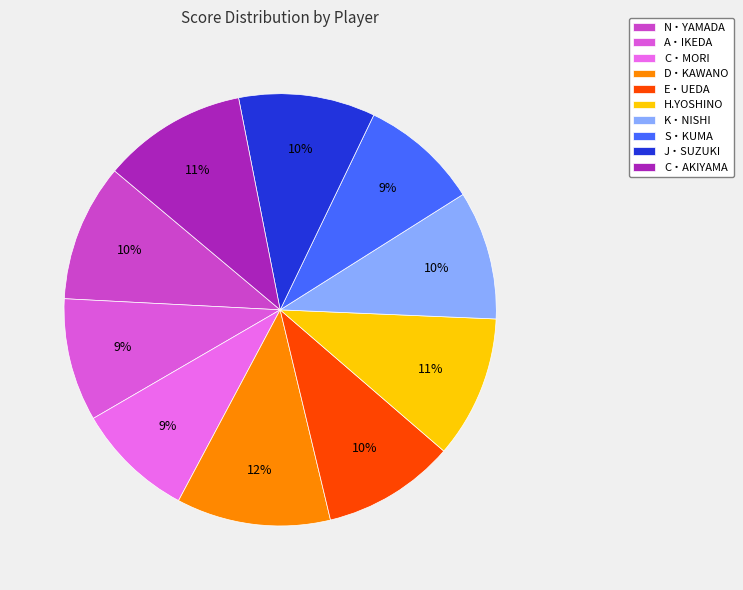

Approximately how many times larger is the value at C・MORI compared to C・AKIYAMA?

0.8